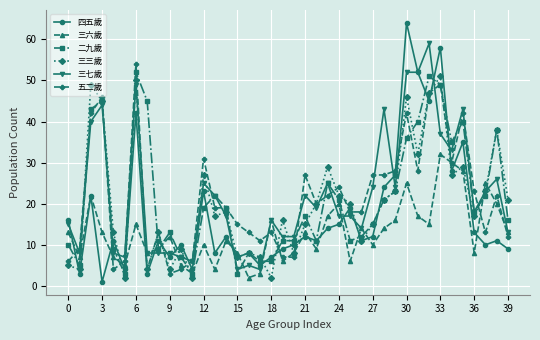

What is the minimum value for 三七歲?

4